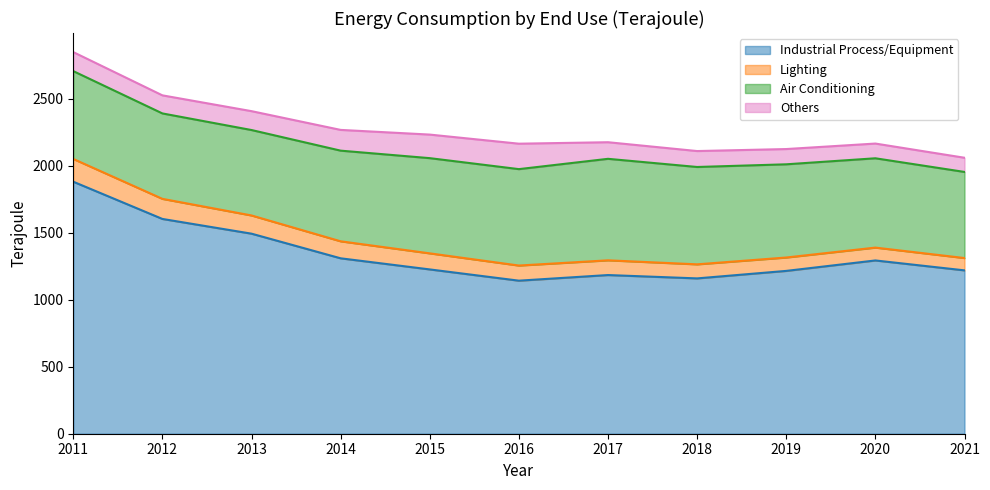

What is the minimum value for Others?

106